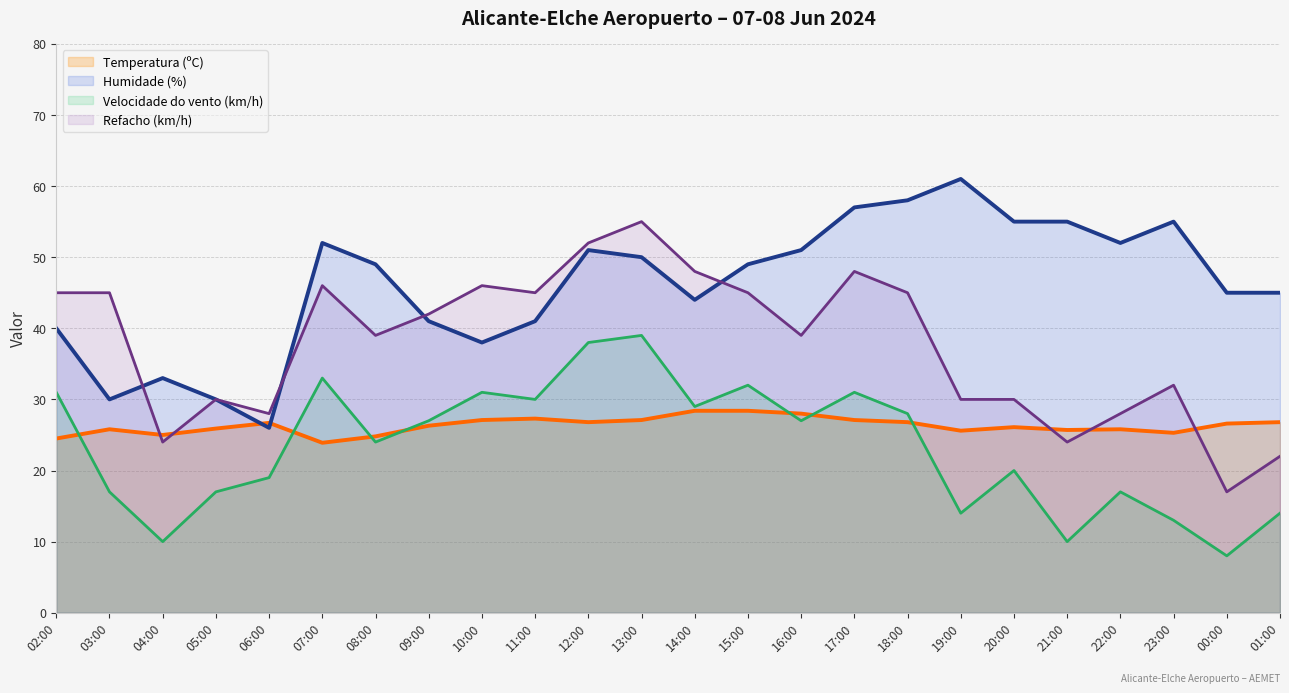

Which category has the highest value across all series?

19:00